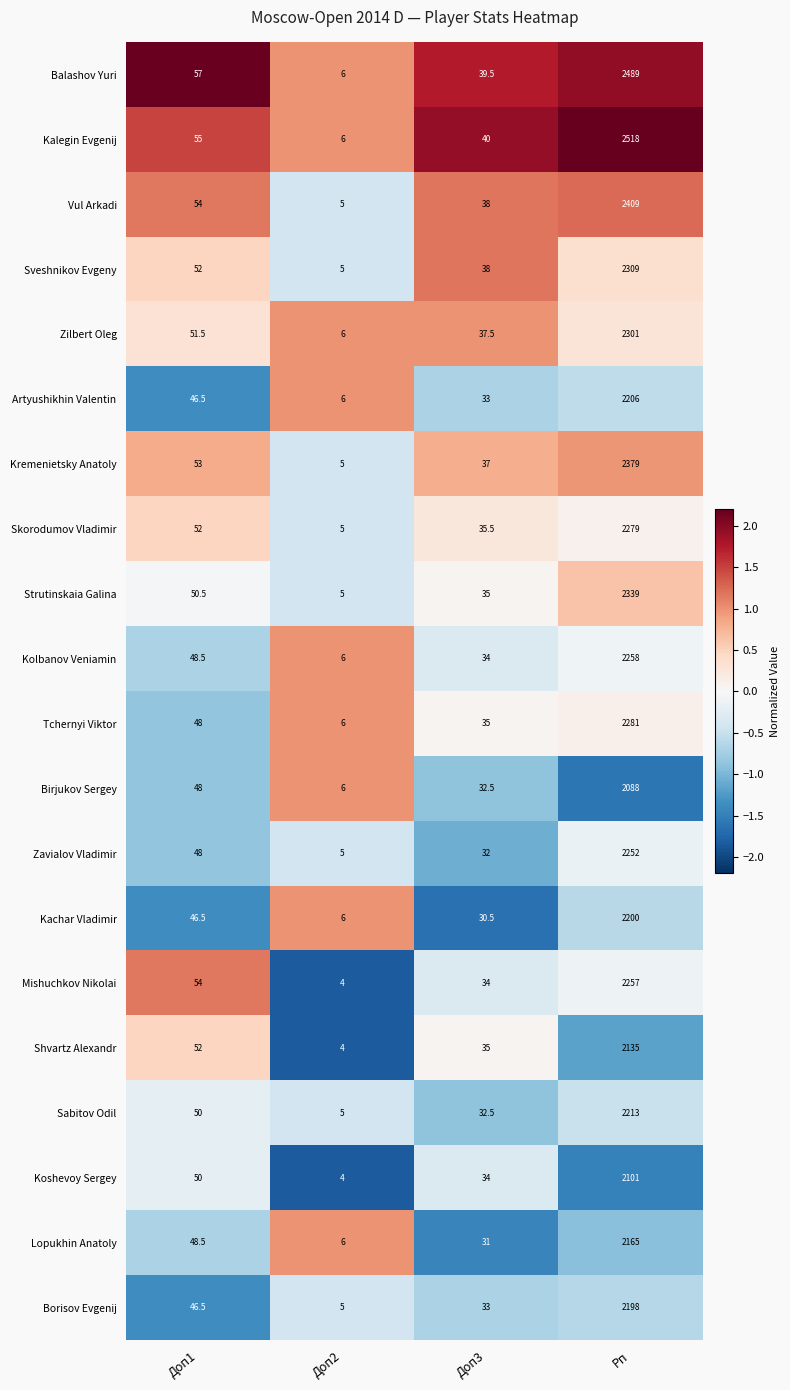

Rank the series by their maximum value, from lowest to highest.

Birjukov Sergey, Koshevoy Sergey, Shvartz Alexandr, Lopukhin Anatoly, Borisov Evgenij, Kachar Vladimir, Artyushikhin Valentin, Sabitov Odil, Zavialov Vladimir, Mishuchkov Nikolai, Kolbanov Veniamin, Skorodumov Vladimir, Tchernyi Viktor, Zilbert Oleg, Sveshnikov Evgeny, Strutinskaia Galina, Kremenietsky Anatoly, Vul Arkadi, Balashov Yuri, Kalegin Evgenij